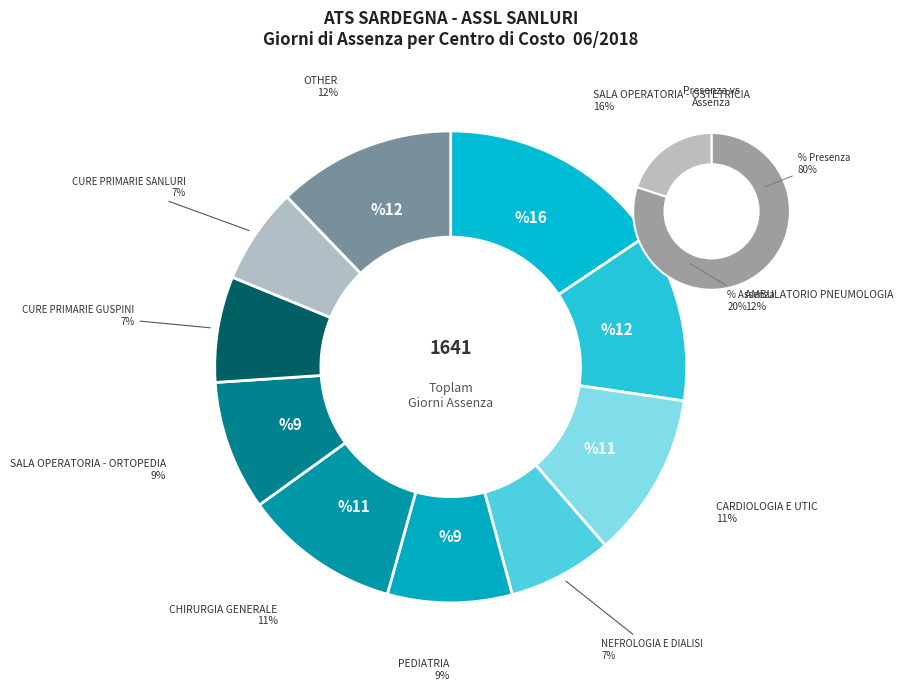

Which has a higher value, CHIRURGIA GENERALE or PEDIATRIA?

CHIRURGIA GENERALE